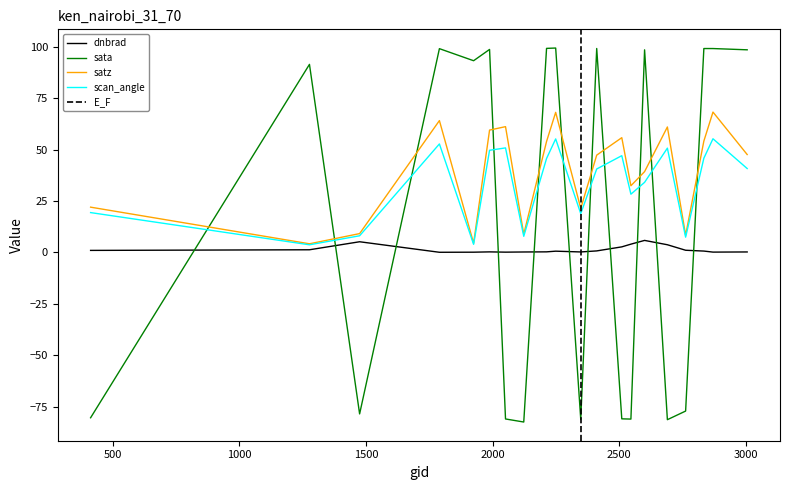

The sata series shows 60.6 at 1277. True or false?

False